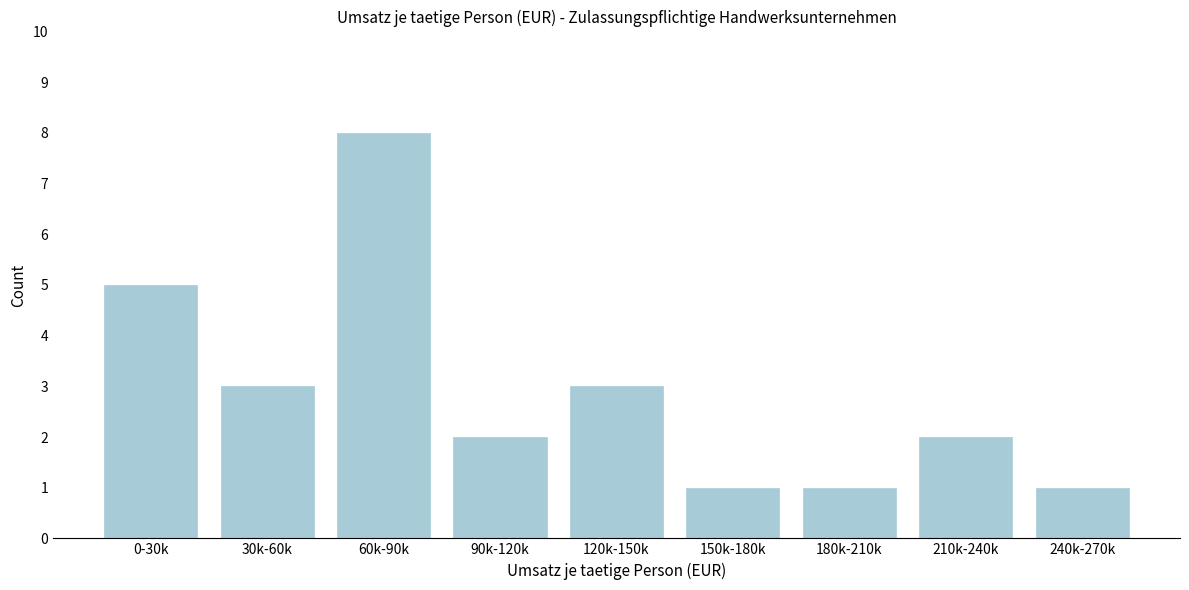

Reading left to right, list all the values displayed in this chart.

0-30k=5	30k-60k=3	60k-90k=8	90k-120k=2	120k-150k=3	150k-180k=1	180k-210k=1	210k-240k=2	240k-270k=1